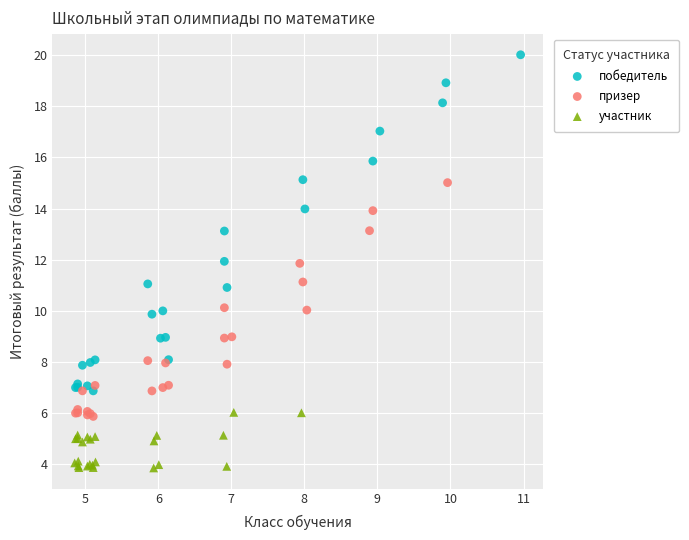

Which series has the widest spread of Y values?

победитель